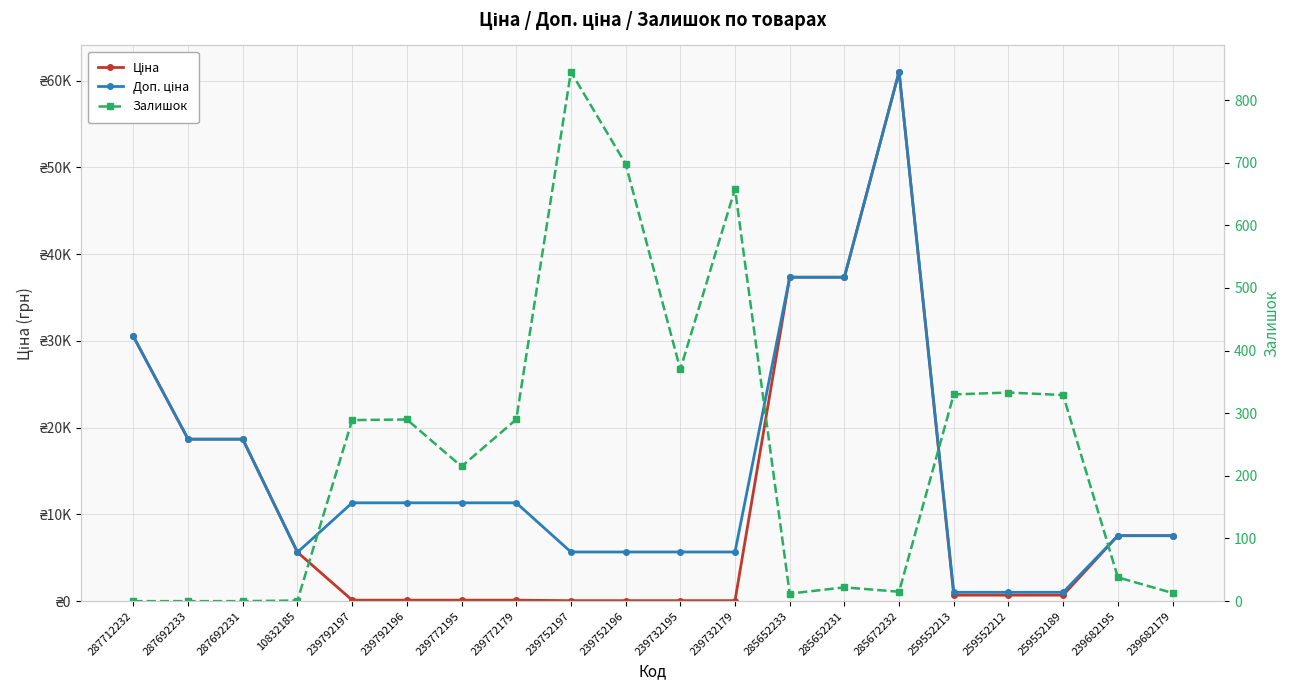

True or false: Ціна has a value of 18671.5 at 287692233.

True